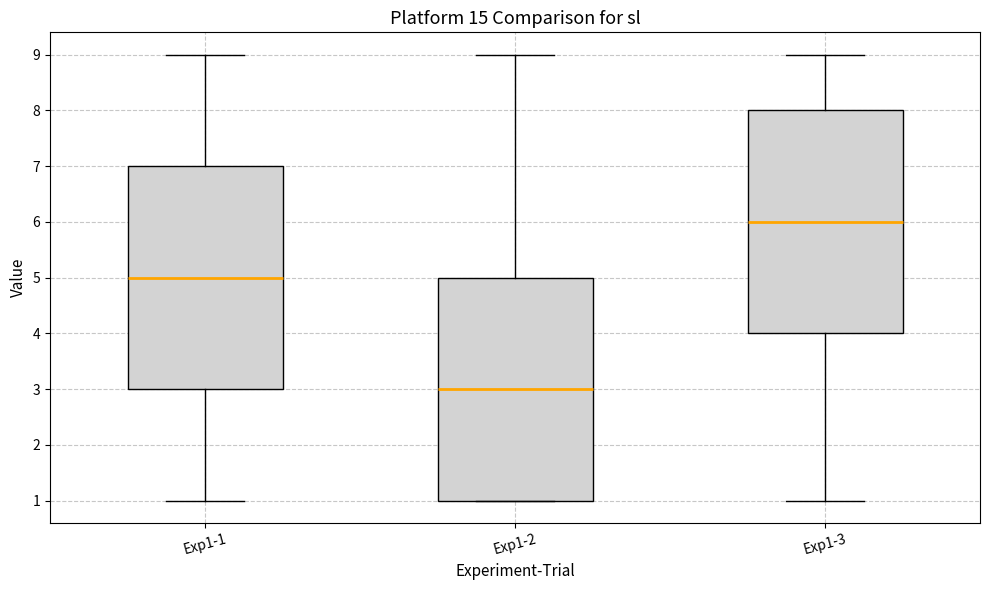

Where is the upper edge of the box for Exp1-3 on the y-axis? The values are not printed on the chart, so give them approximately, as read against the axis.

8